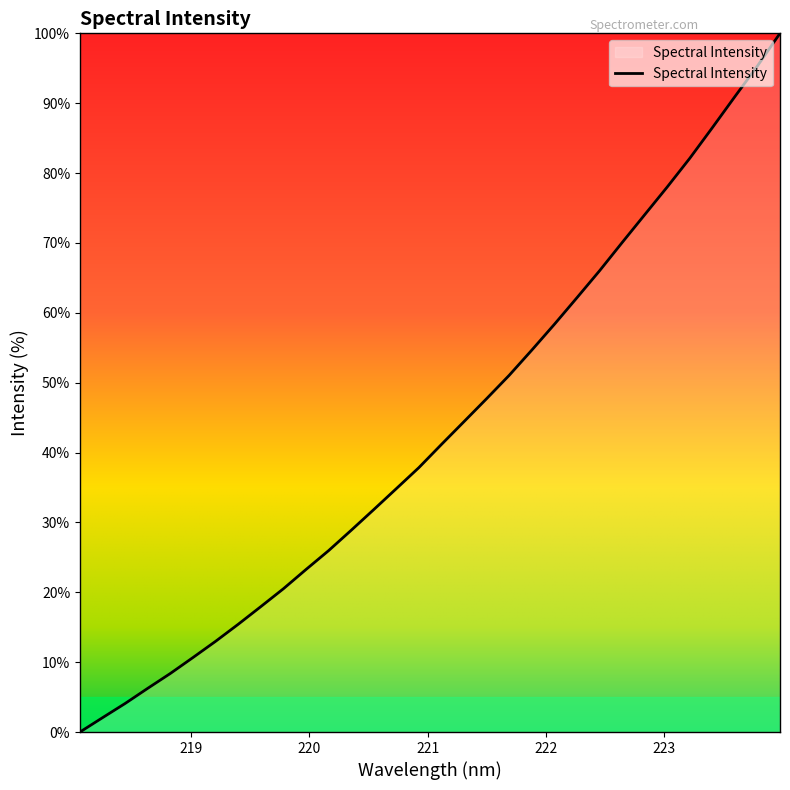

How many lines are shown in the chart?

1